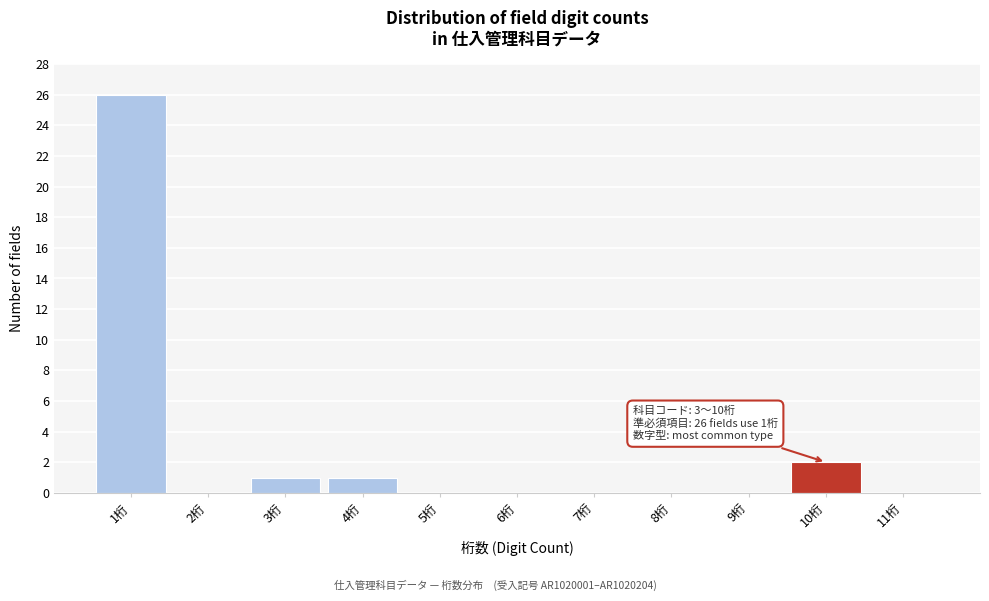

Reading left to right, extract all data points from this chart.

1桁=26	2桁=0	3桁=1	4桁=1	5桁=0	6桁=0	7桁=0	8桁=0	9桁=0	10桁=2	11桁=0